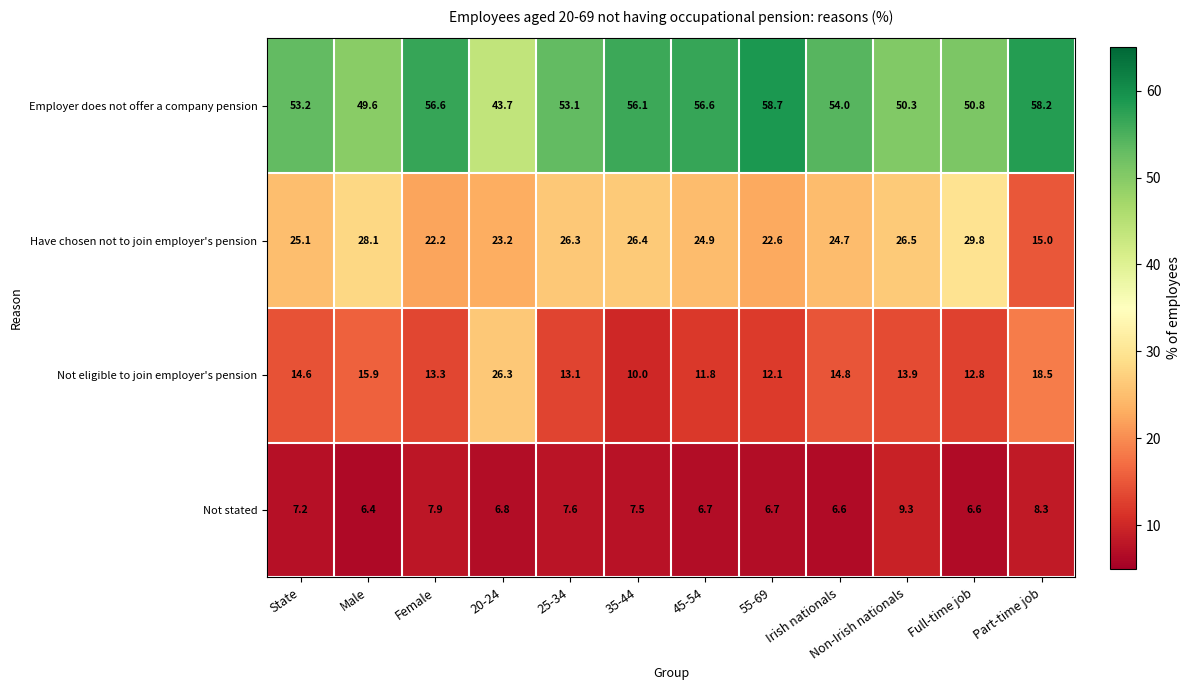

Rank the series by their maximum value, from highest to lowest.

Employer does not offer a company pension, Have chosen not to join employer's pension, Not eligible to join employer's pension, Not stated